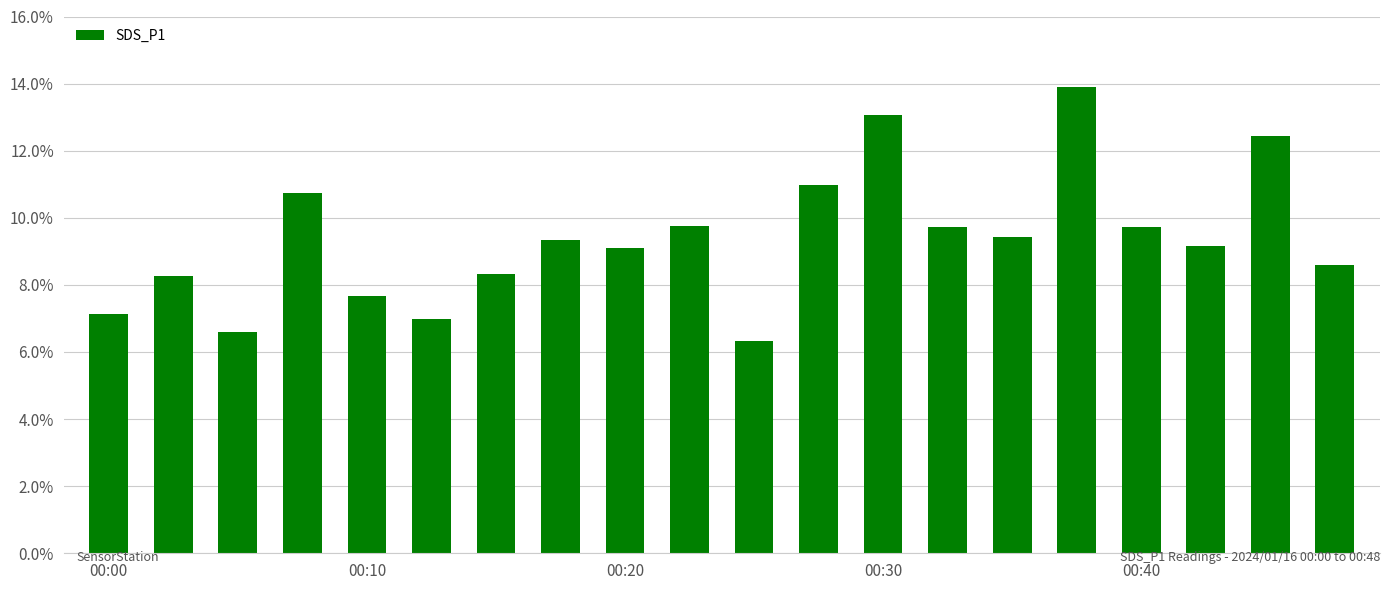

What is the value of the 12th bar from the left?

11.0